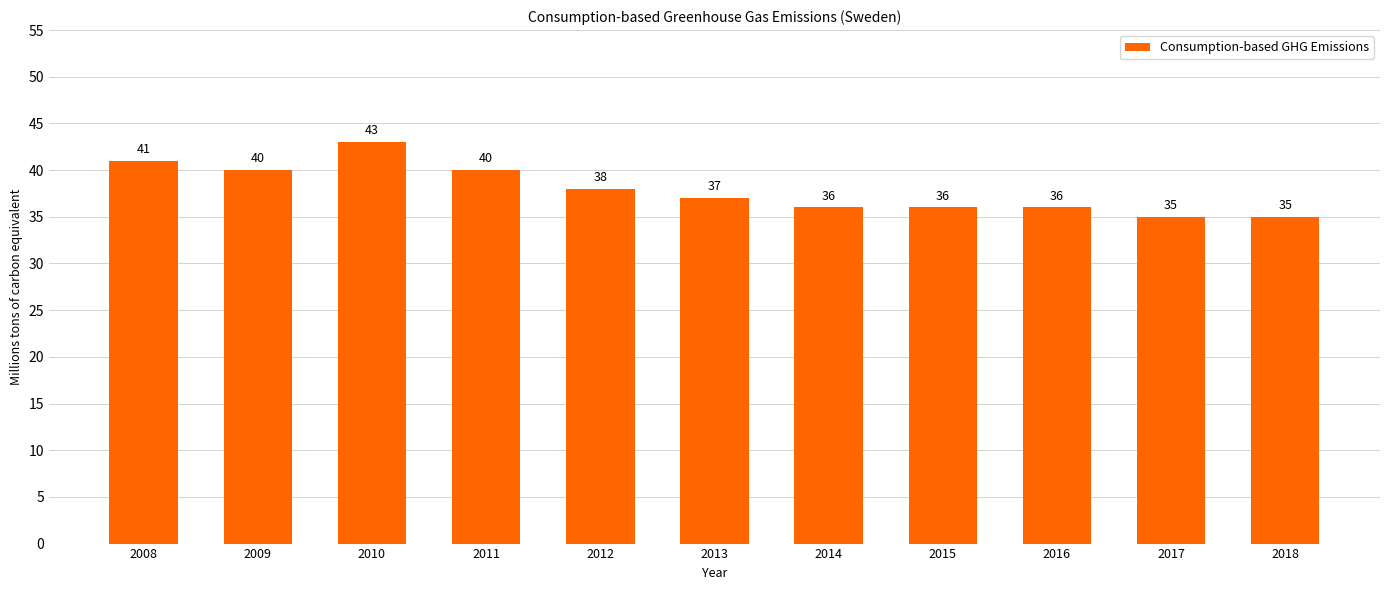

What is the average value?

38